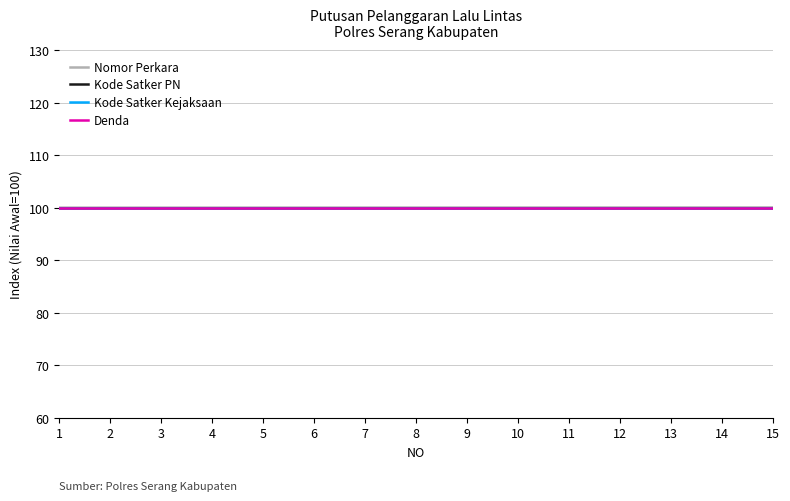

How many lines are shown in the chart?

4